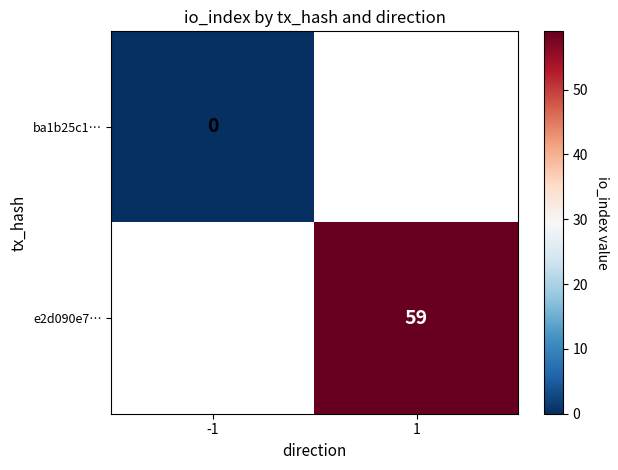

The e2d090e7… series shows 98 at 1. True or false?

False